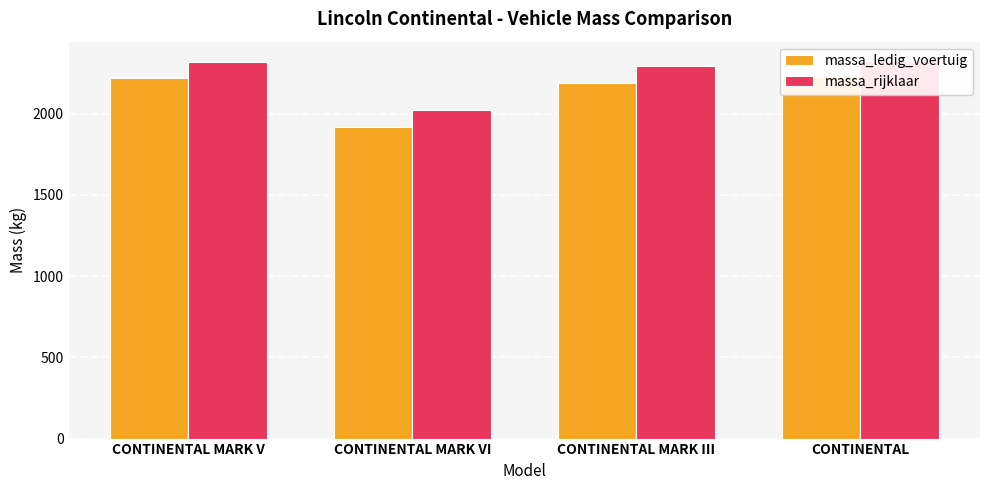

Does the chart contain stacked bars?

No